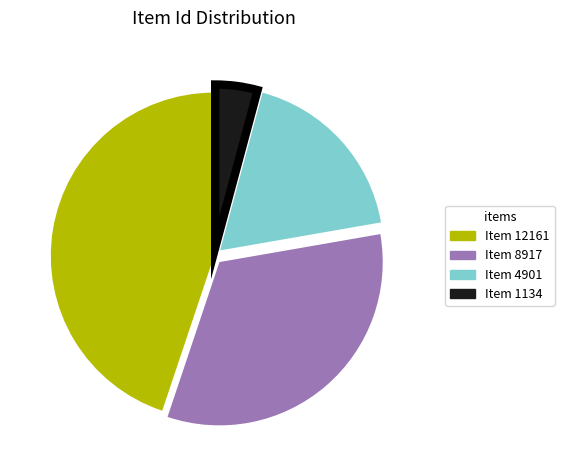

What is the largest slice in the pie chart?

Item 12161